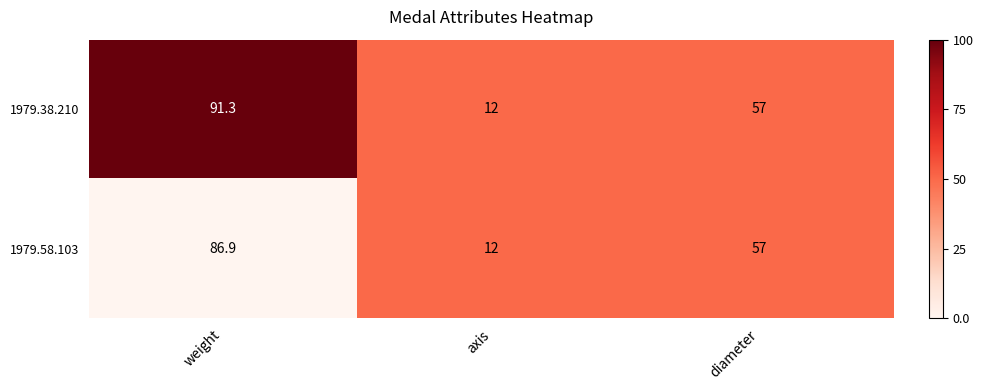

Rank the series by their maximum value, from lowest to highest.

1979.58.103, 1979.38.210